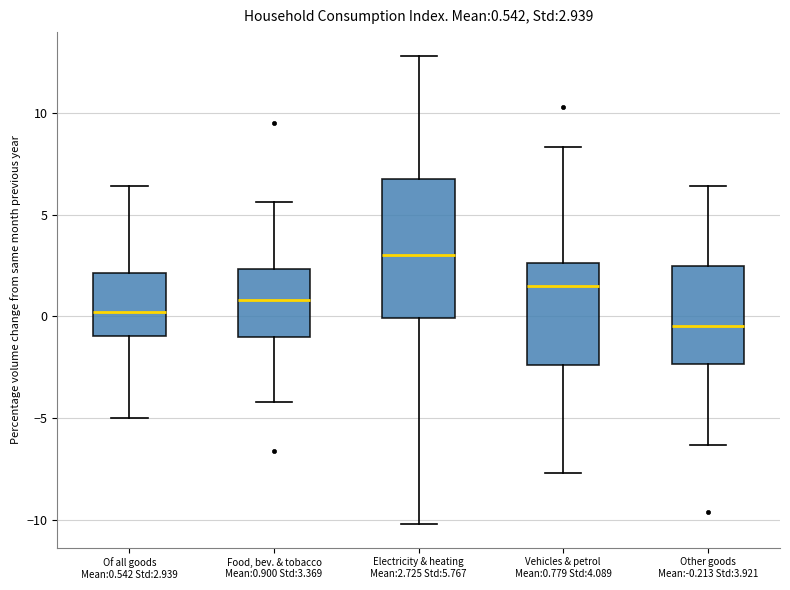

Which box has the lowest median line?

Other goods Mean:-0.213 Std:3.921